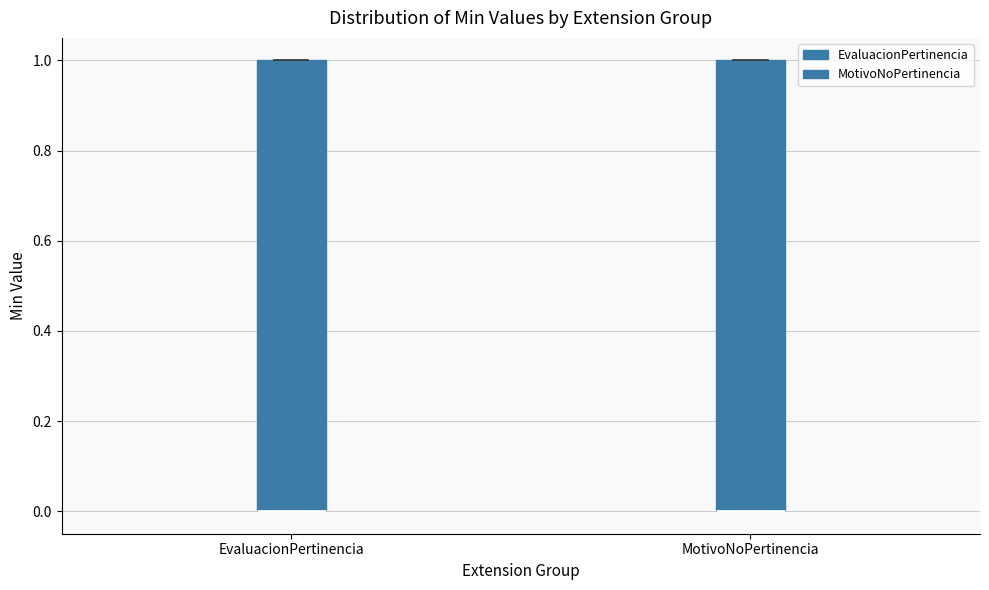

Reading left to right, read every box against the y-axis: the position of its median line, the range the box covers, and the ends of its whiskers. The values are not printed on the chart, so give them approximately, as read against the axis.

EvaluacionPertinencia: median 0 (drawn on the box's lower edge), box 0 to 1, whiskers 0 to 1
MotivoNoPertinencia: median 0 (drawn on the box's lower edge), box 0 to 1, whiskers 0 to 1